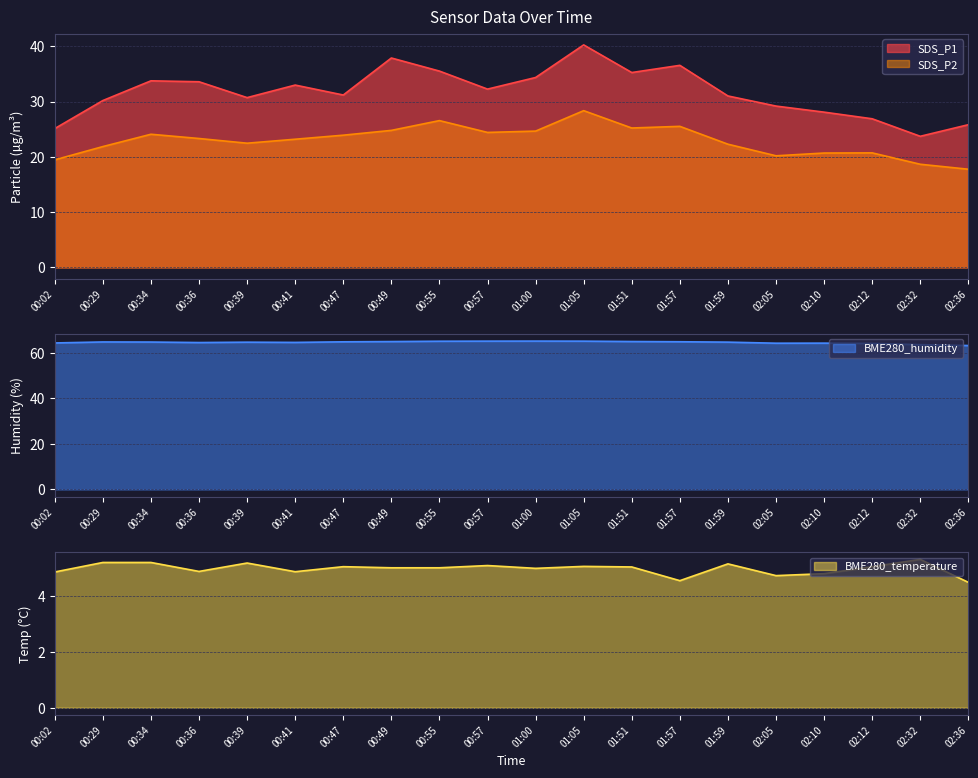

At how many categories does at least one series exceed 60?

20